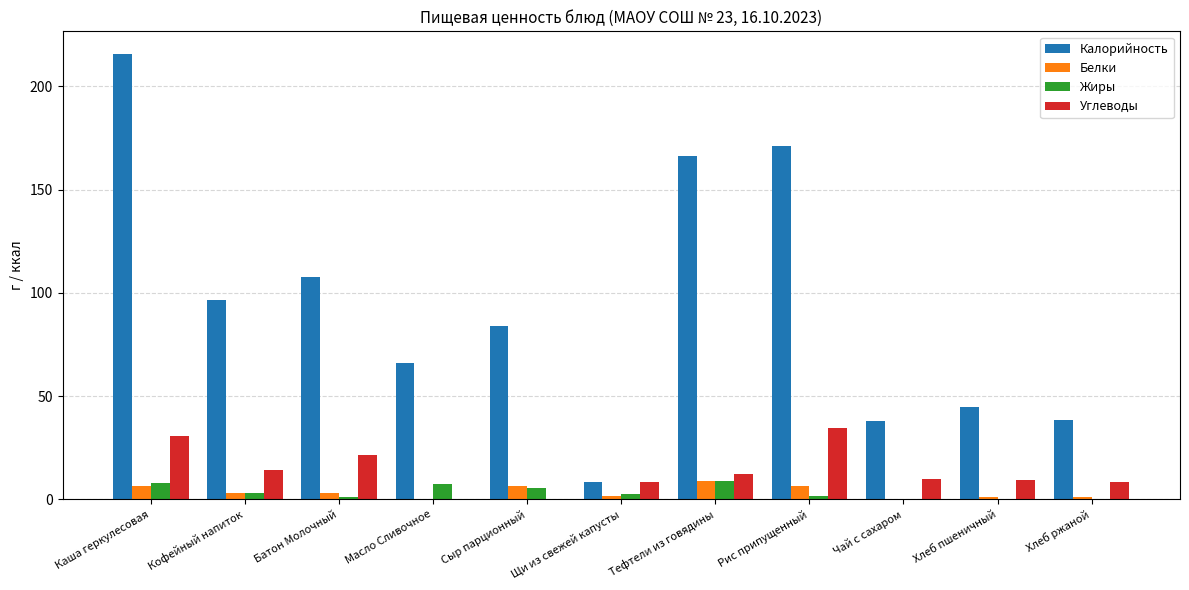

What is the sum of all Калорийность values?

1037.0